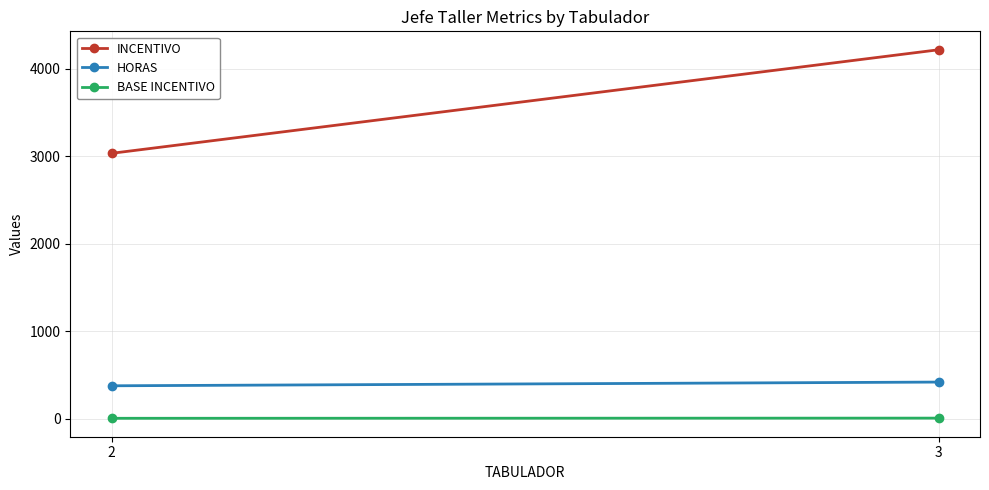

What is the maximum value for BASE INCENTIVO?

10.0